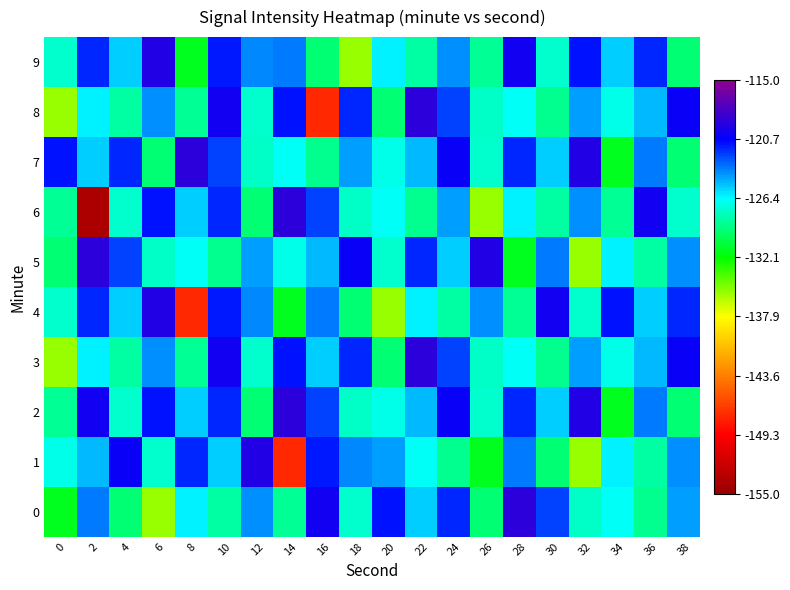

What is the difference between the highest and lowest values at 0?

14.4